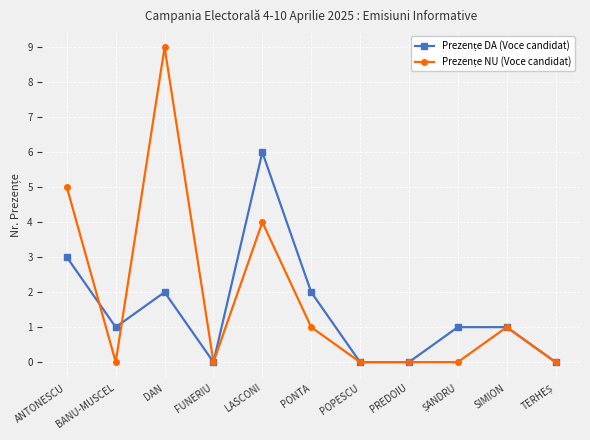

What is the label of the 2nd point from the left?

BANU-MUSCEL